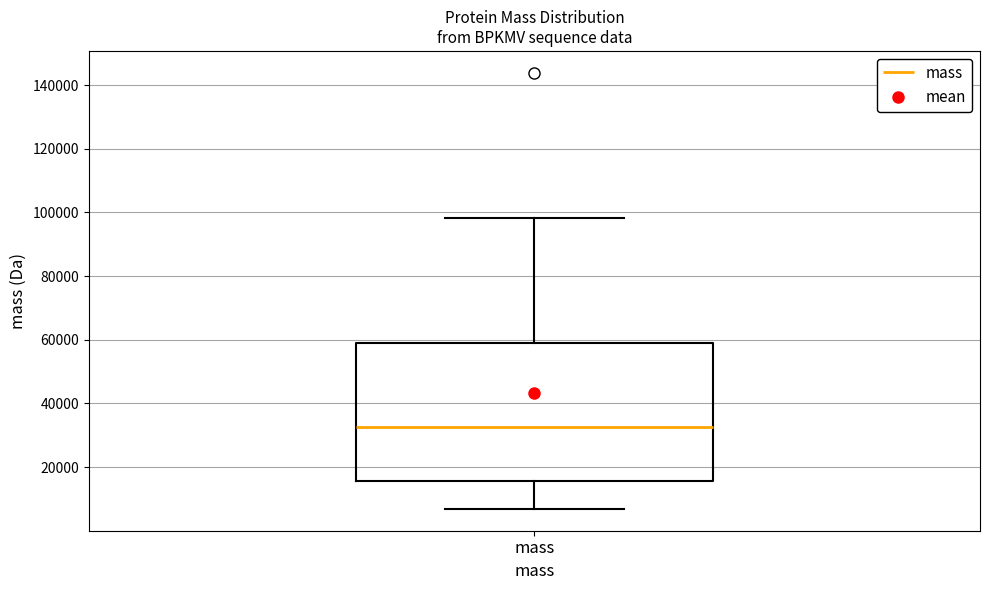

Where does the upper whisker of the box for mass end on the y-axis? The values are not printed on the chart, so give them approximately, as read against the axis.

98000